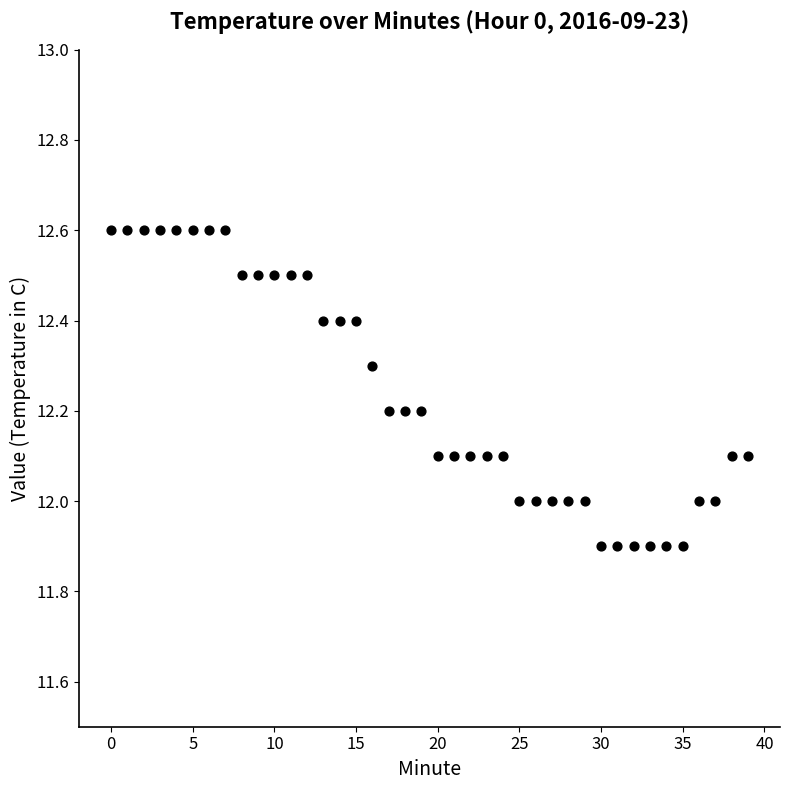

What is the range of Y values (max minus min)?

0.7